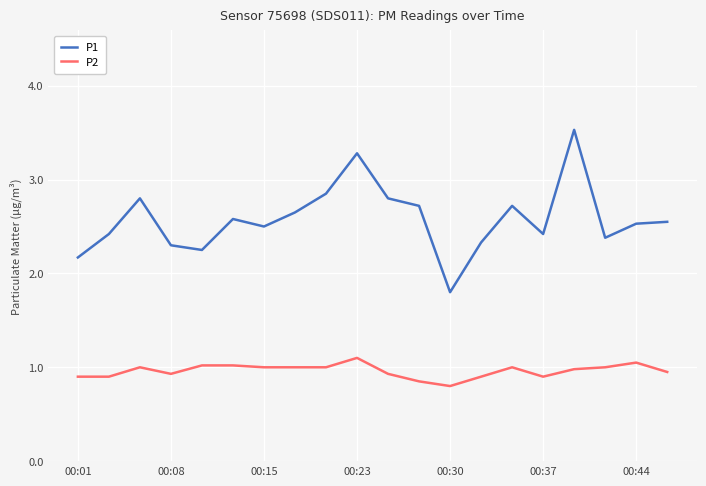

Which series has the largest total across all categories?

P1